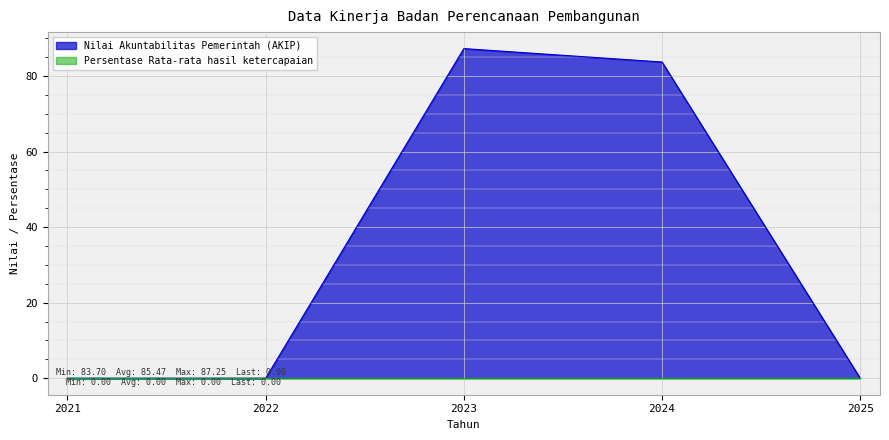

Is it true that the value at 2022 is 31.6?

False